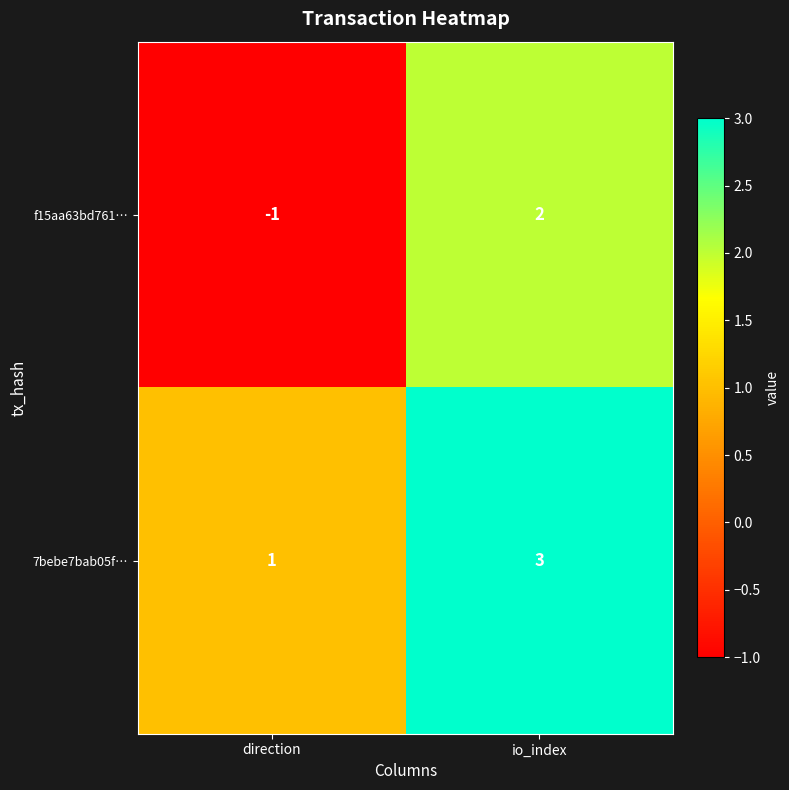

At which label is 7bebe7bab05f… closest to 2?

direction